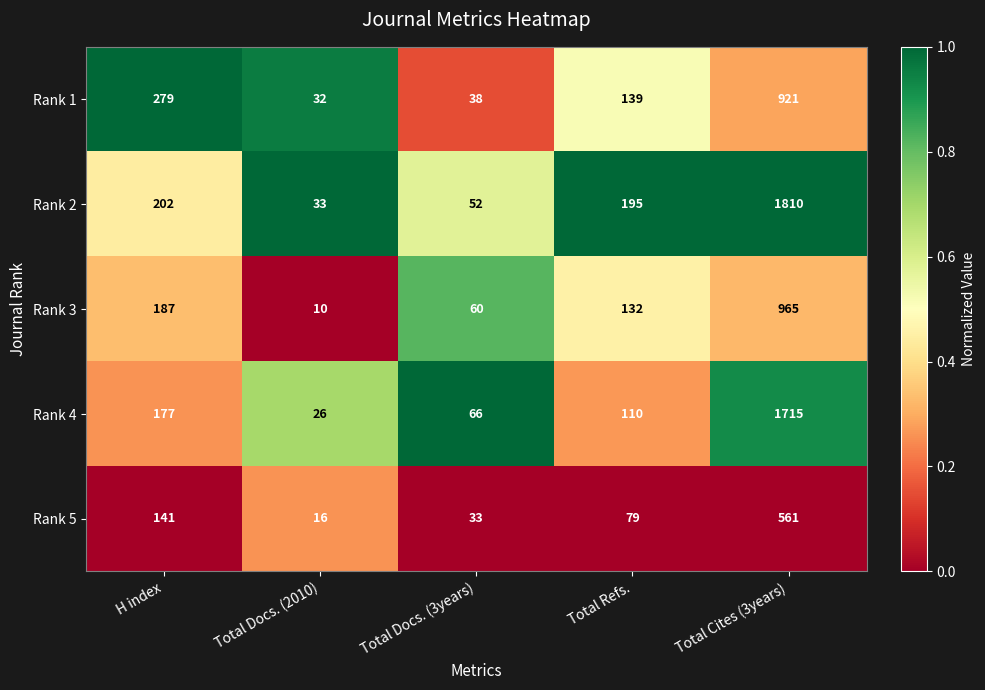

List the series in order of their peak value, highest first.

Rank 2, Rank 4, Rank 3, Rank 1, Rank 5